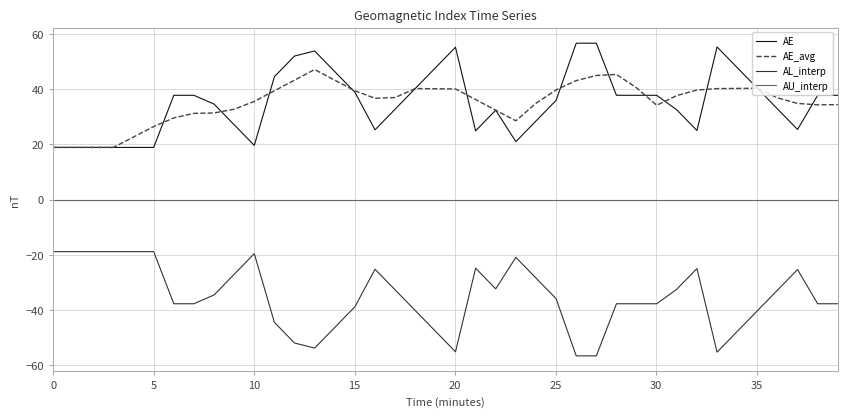

True or false: AE and AL_interp intersect in this chart.

False